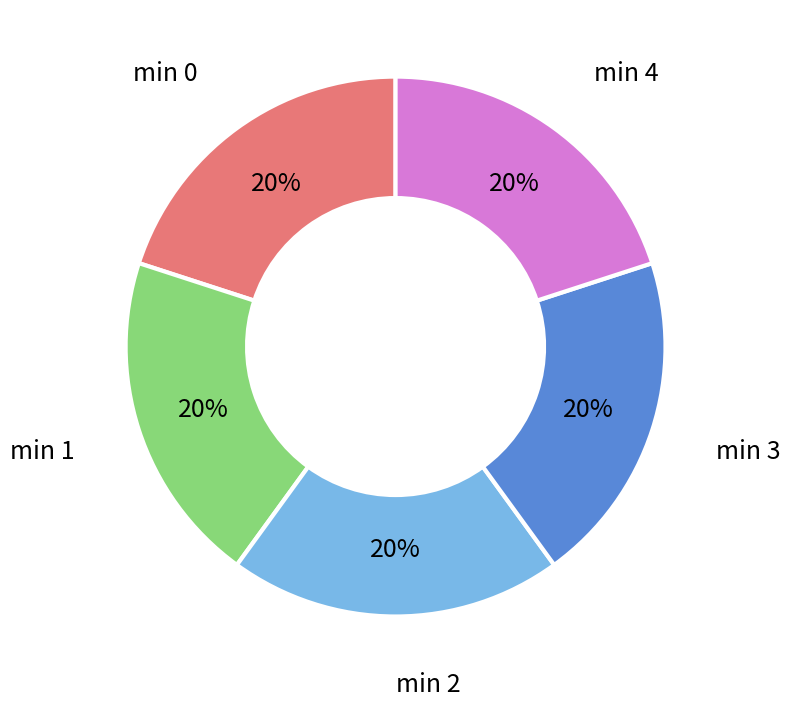

Does any single category account for the majority?

No